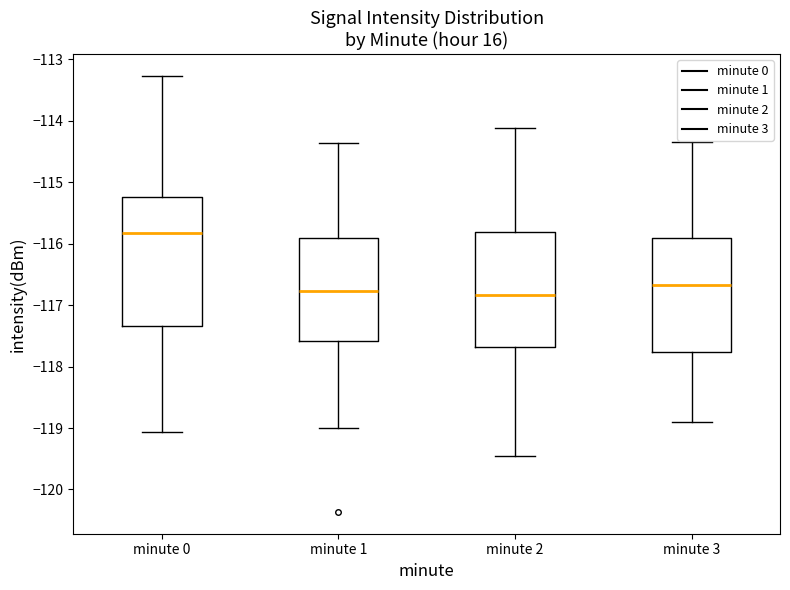

Reading left to right, read every box against the y-axis: the position of its median line, the range the box covers, and the ends of its whiskers. The values are not printed on the chart, so give them approximately, as read against the axis.

minute 0: median -115.8, box -117.3 to -115.2, whiskers -119.1 to -113.3
minute 1: median -116.8, box -117.6 to -115.9, whiskers -119.0 to -114.4
minute 2: median -116.8, box -117.7 to -115.8, whiskers -119.5 to -114.1
minute 3: median -116.7, box -117.8 to -115.9, whiskers -118.9 to -114.3